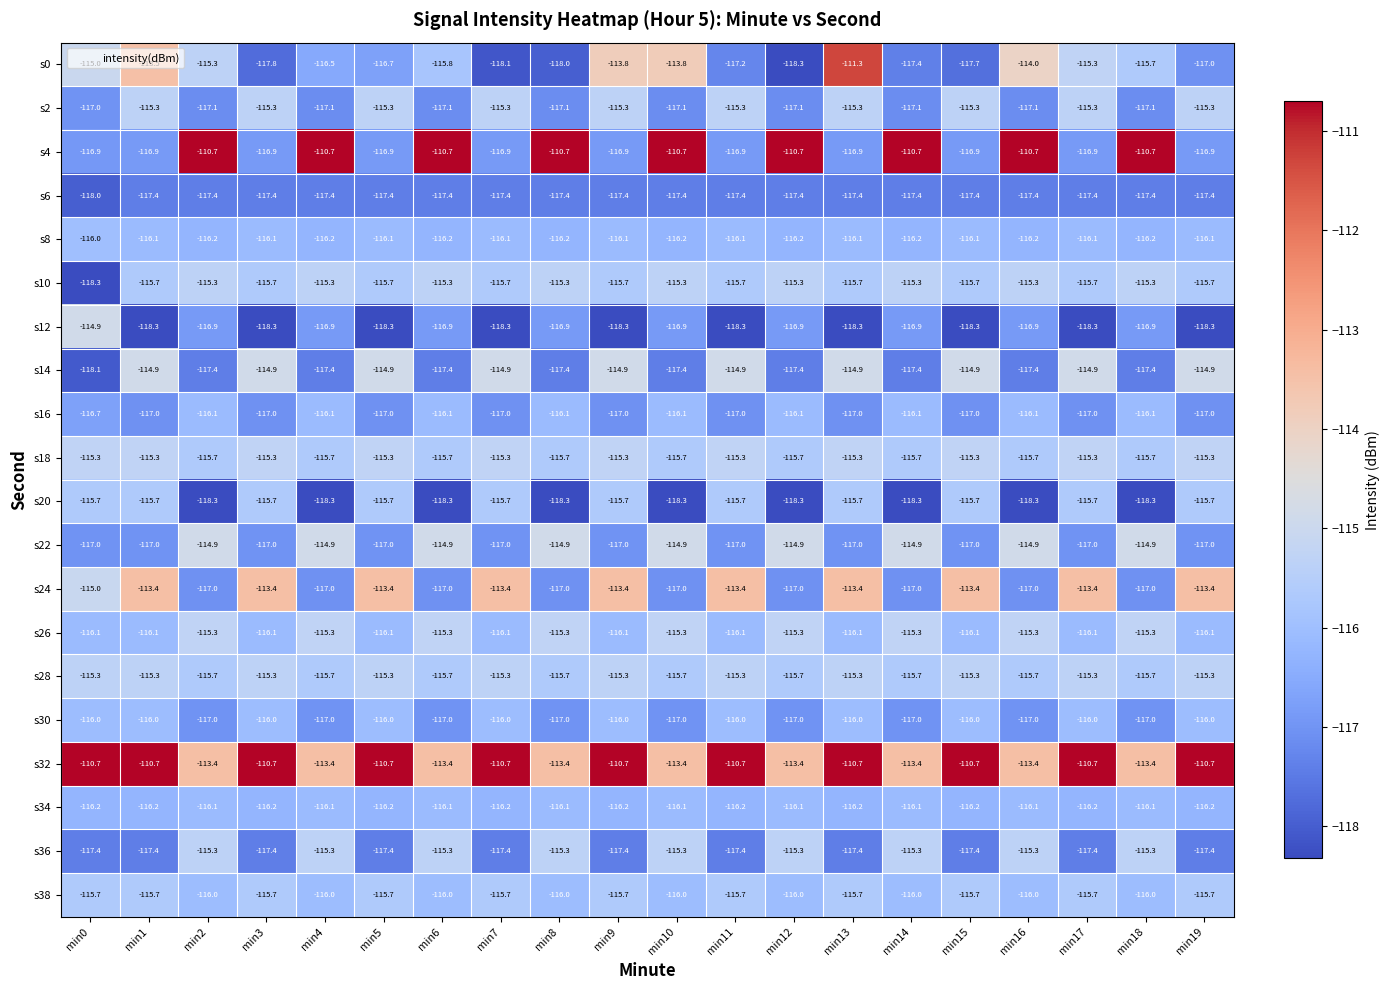

Is it true that s28 equals -50.7 at min13?

False